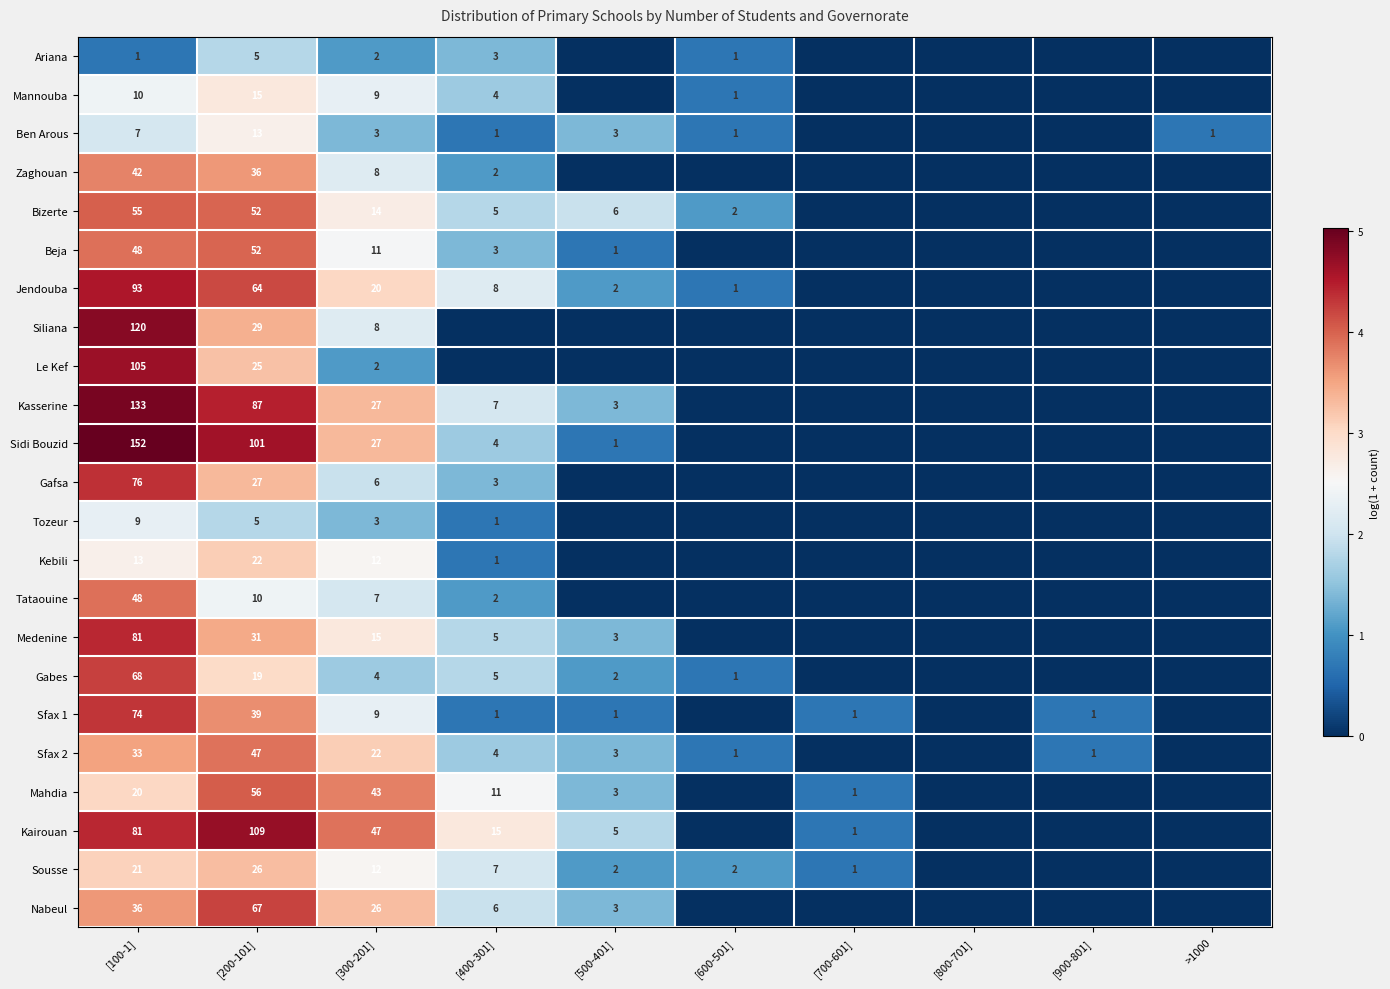

Count the number of categories in the chart.

10